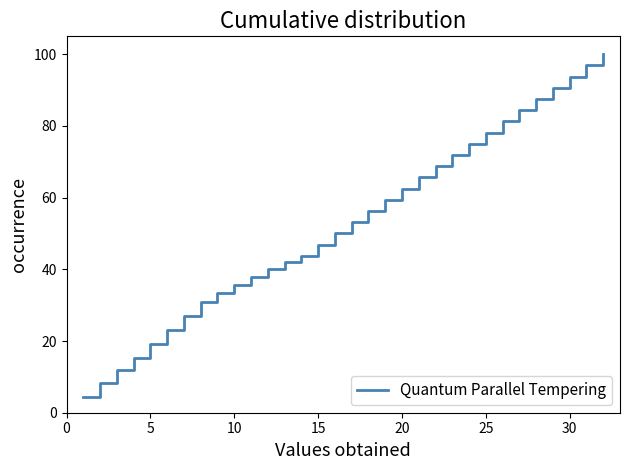

What is the difference between the maximum and minimum values?

95.7